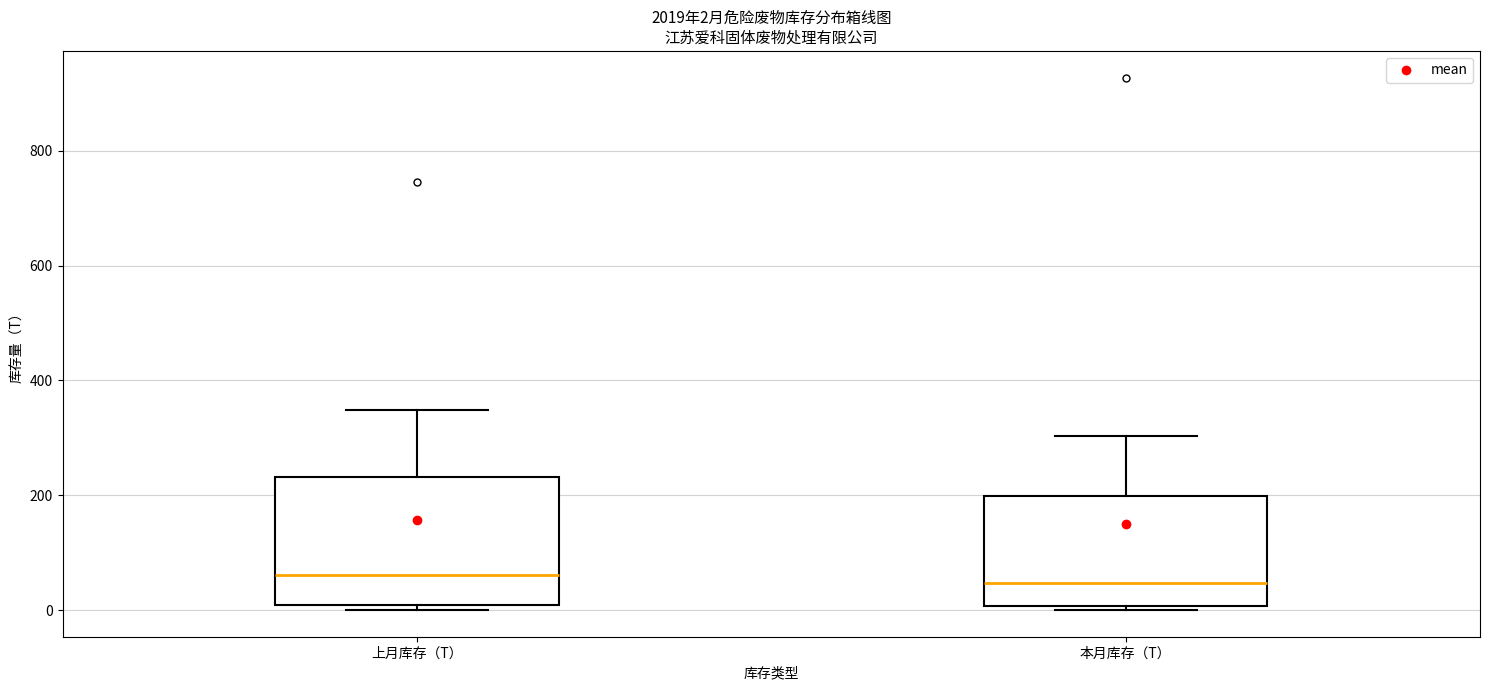

Comparing the boxes themselves (not the whiskers), which one is the tallest?

上月库存（T）